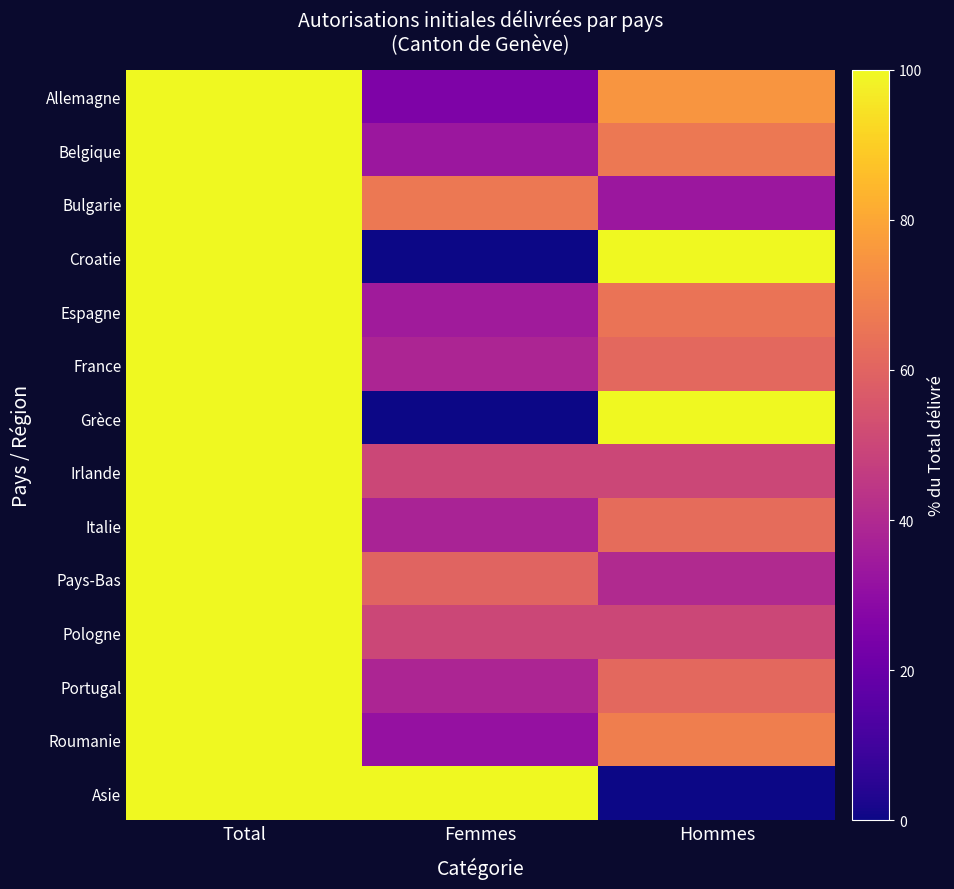

What is the total value across all series at Total?

1400.0